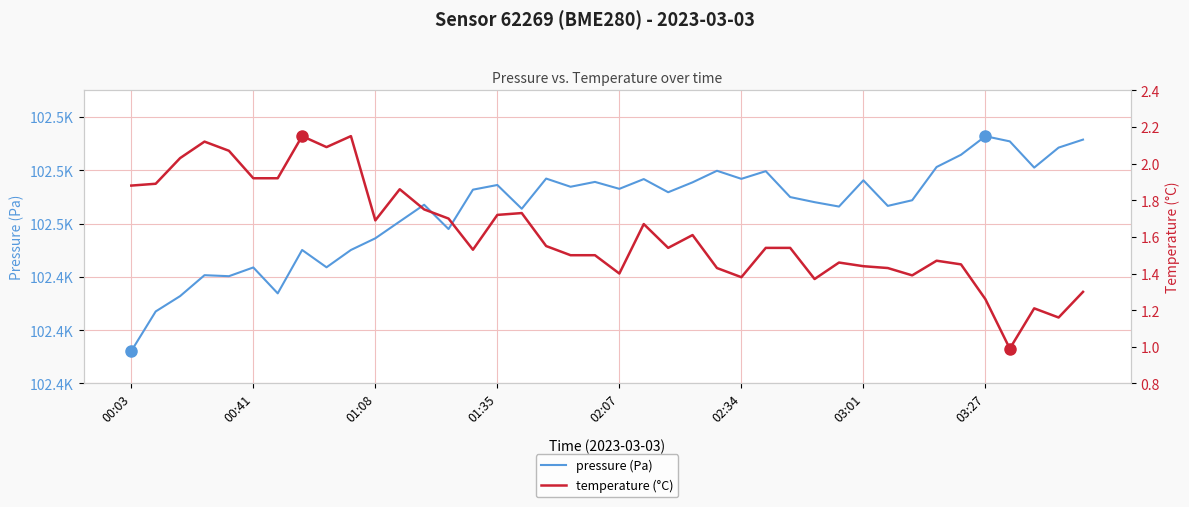

Count the number of categories in the chart.

40